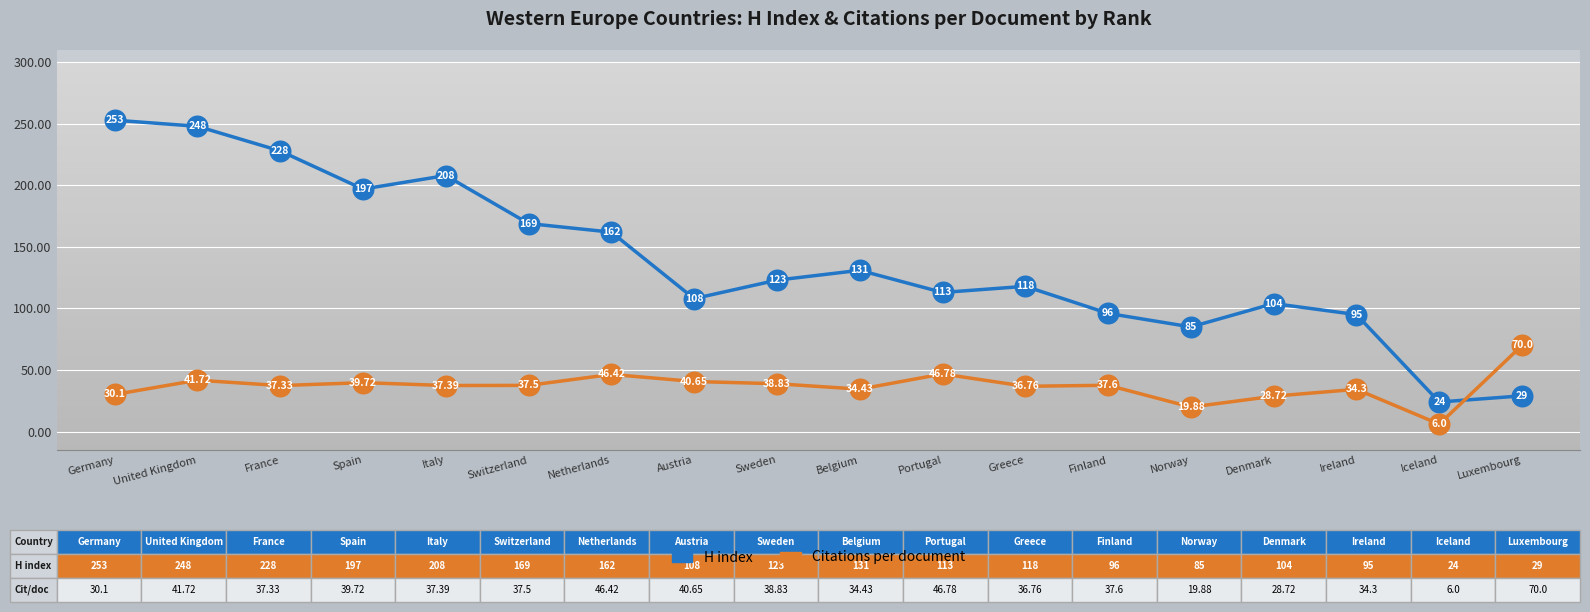

Which series has the largest total across all categories?

H index